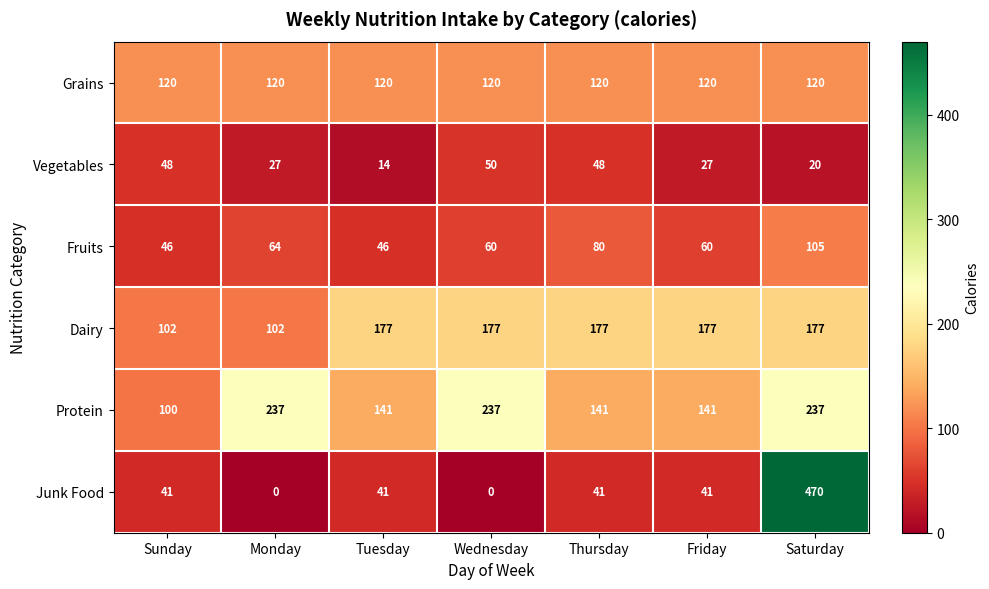

What is the sum of all Fruits values?

461